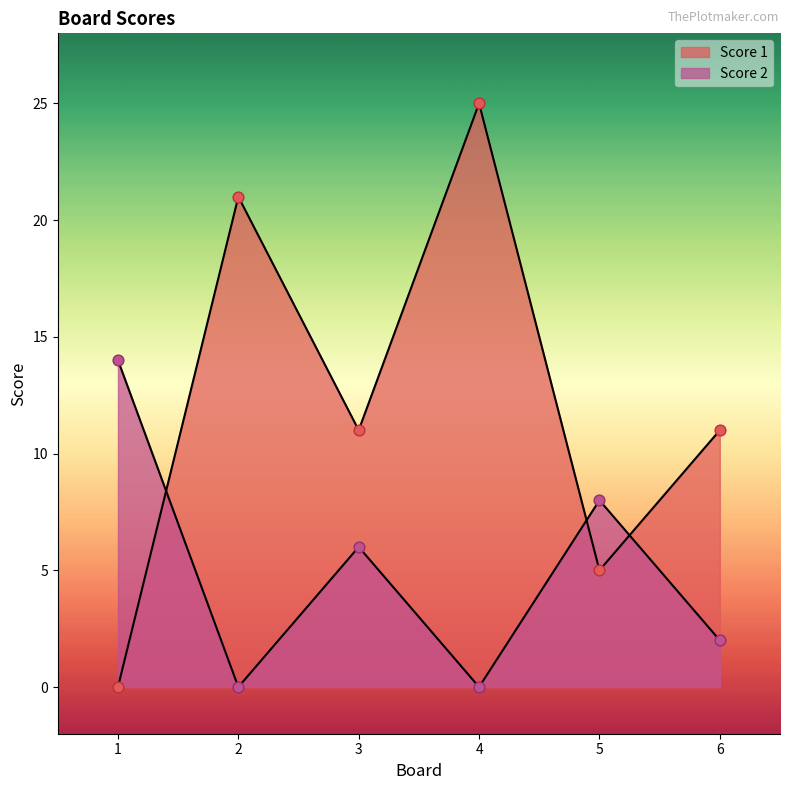

Which series has the largest total across all categories?

Score 1